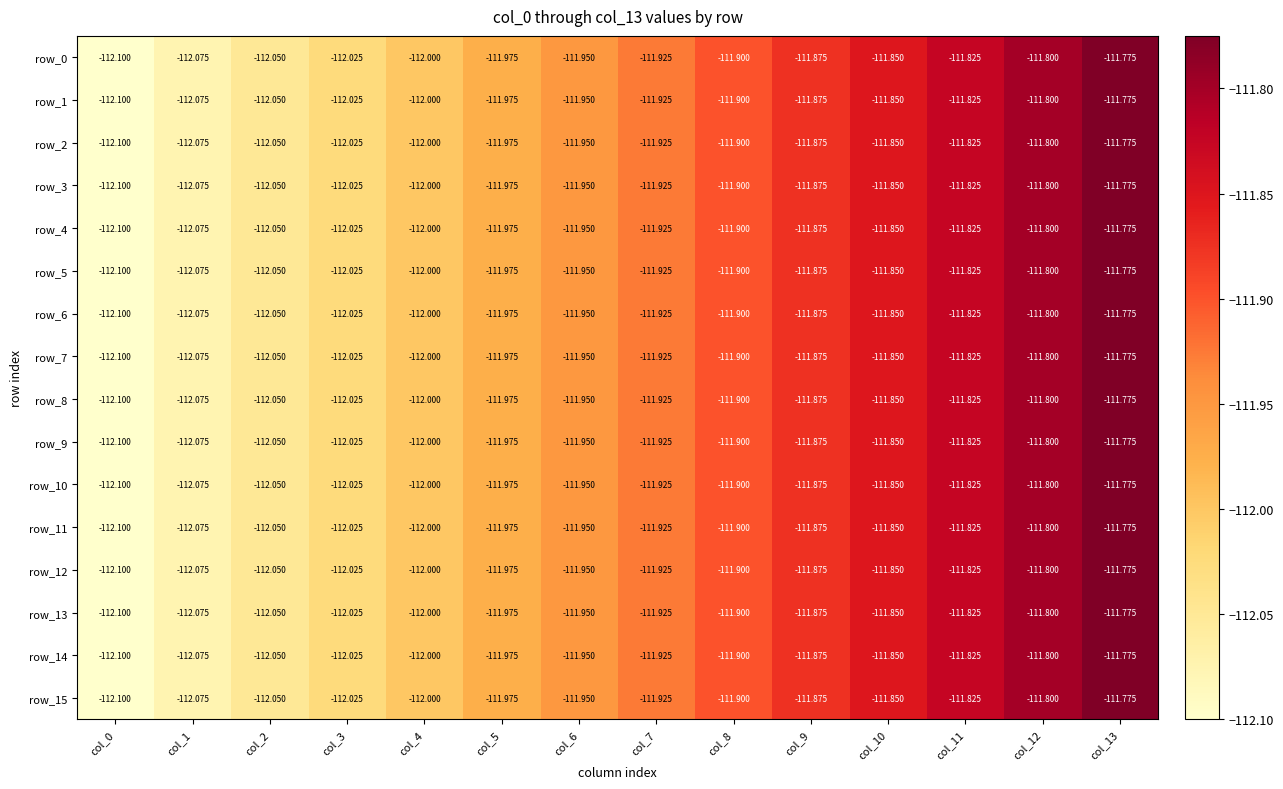

Is the value of row_4 at col_4 greater than the value of row_7 at col_5?

No